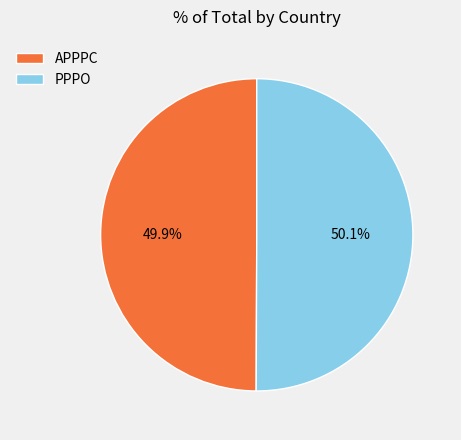

Combined, what portion of the pie is PPPO and APPPC?

100.0%